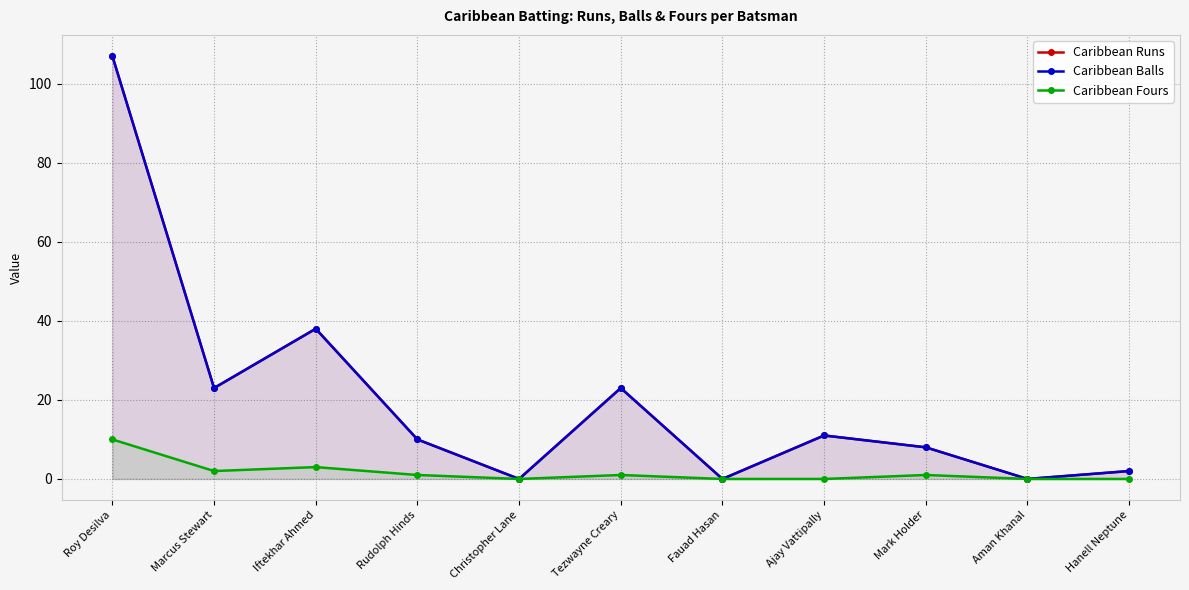

At which label does Caribbean Balls reach its minimum?

Christopher Lane